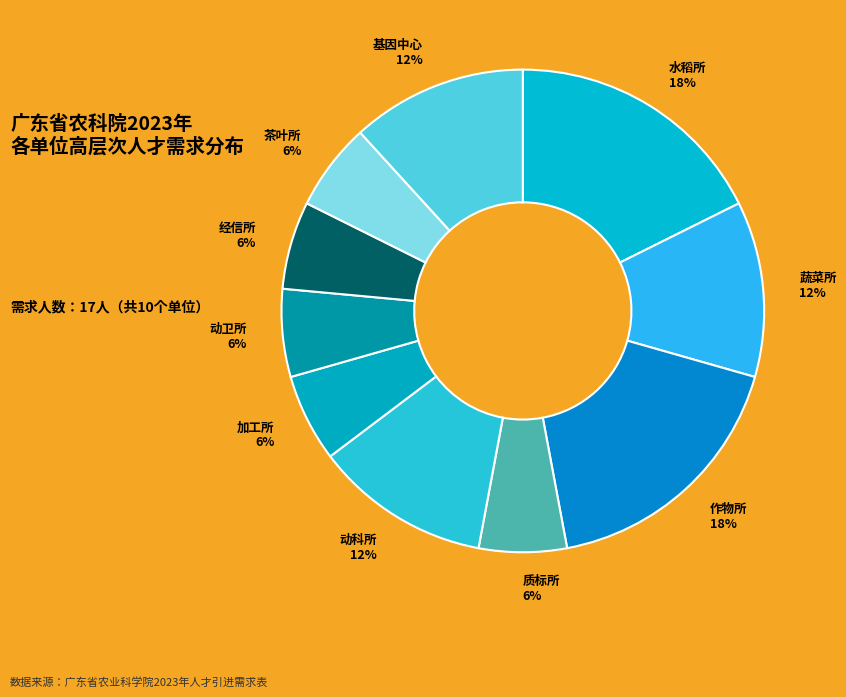

To the nearest percent, what is the average slice percentage?

10%